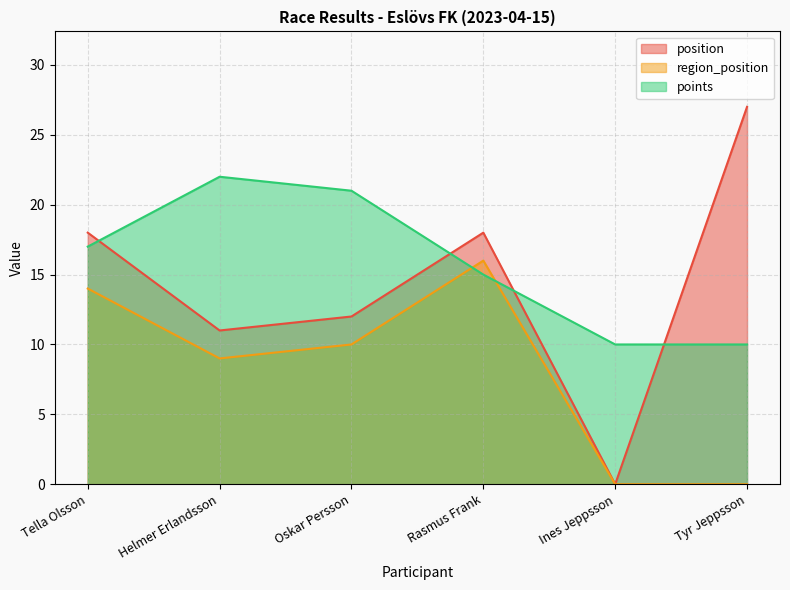

Where do region_position and points first cross each other?

Oskar Persson and Rasmus Frank